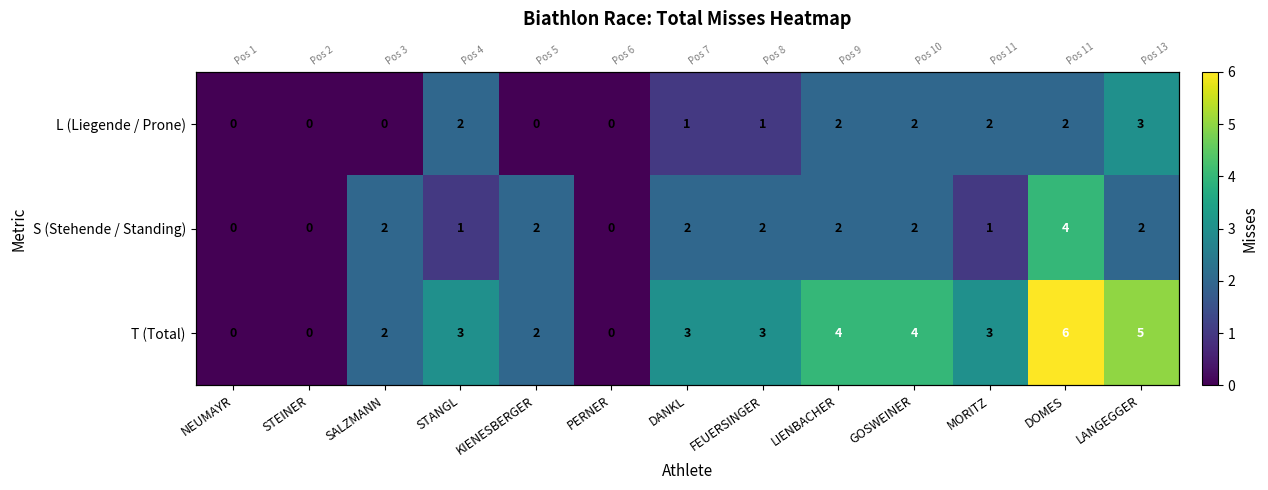

The value of T (Total) at LANGEGGER is 5. True or false?

True